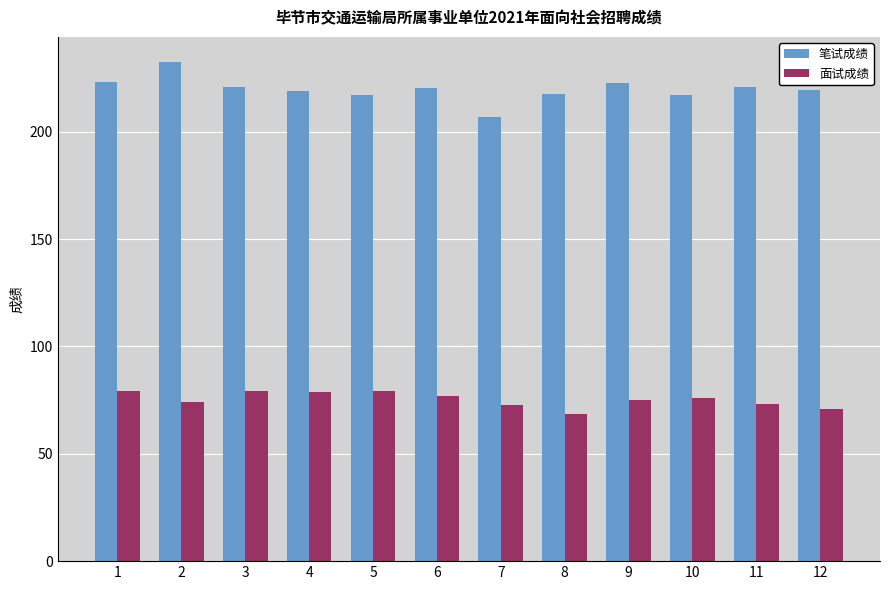

Is it true that 笔试成绩 equals 372.3 at 11?

False